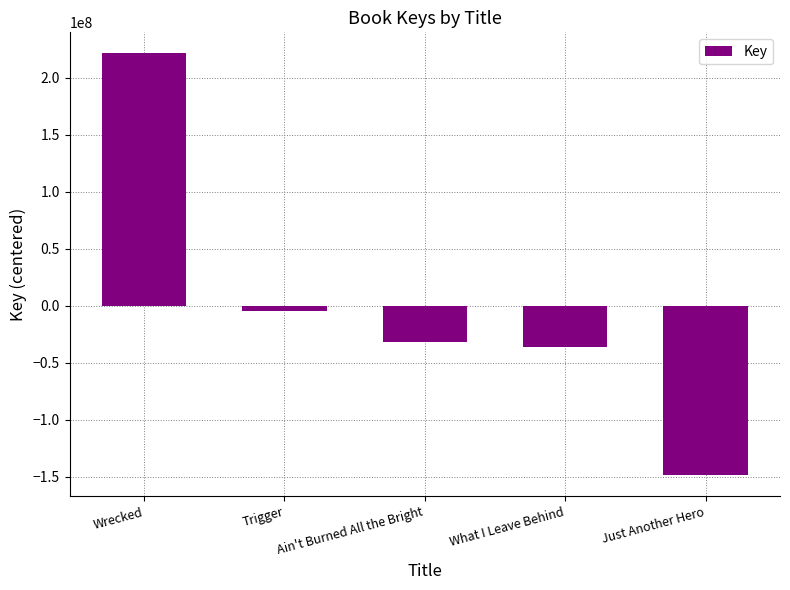

The value at What I Leave Behind is -36307852.4. True or false?

True